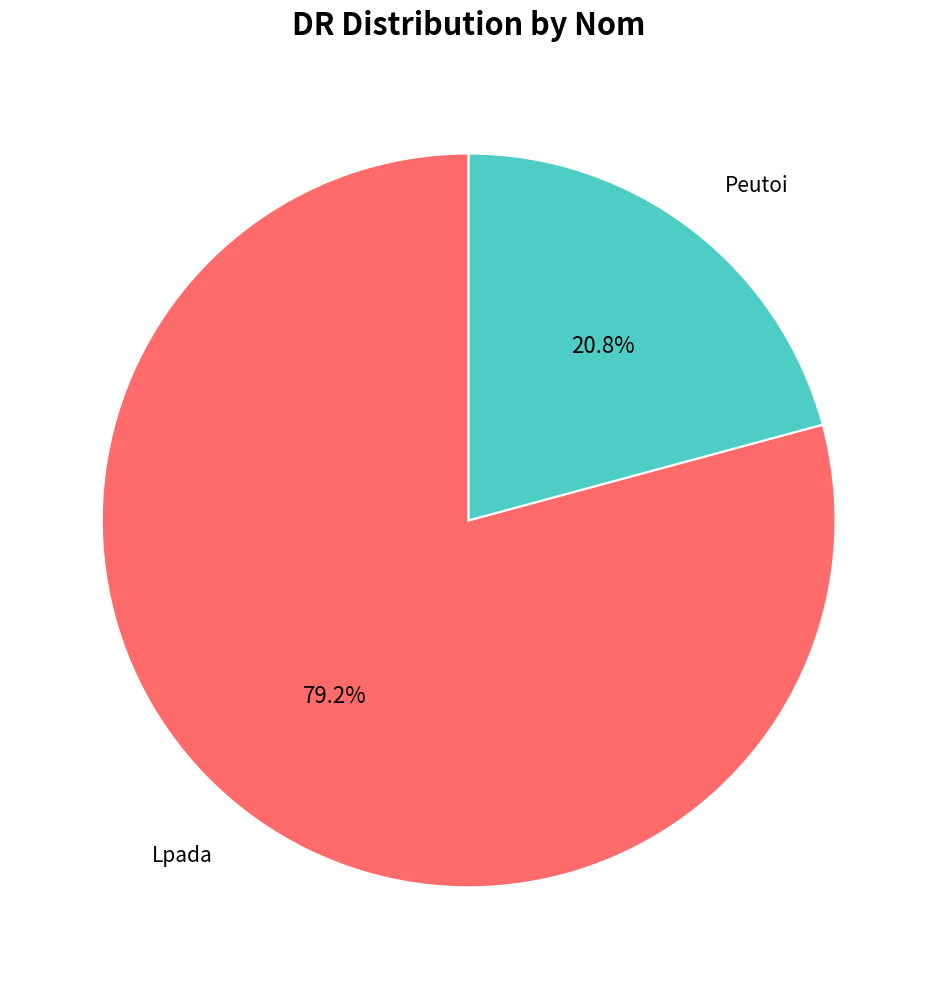

Is there a majority slice in this chart?

Yes